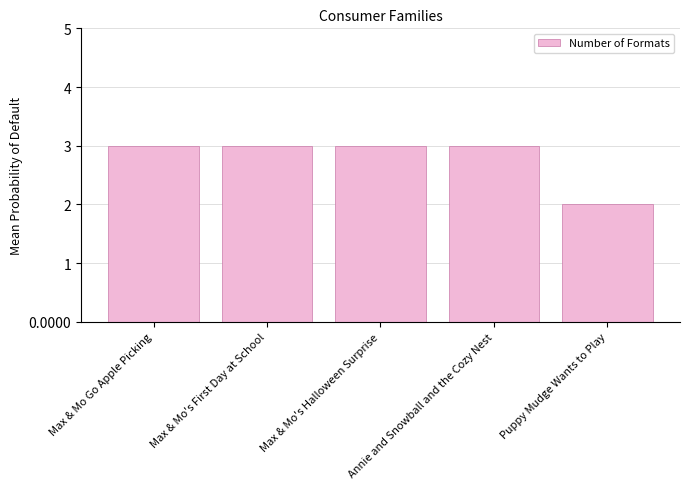

Reading right to left, what are all the values shown in this chart?

2	3	3	3	3